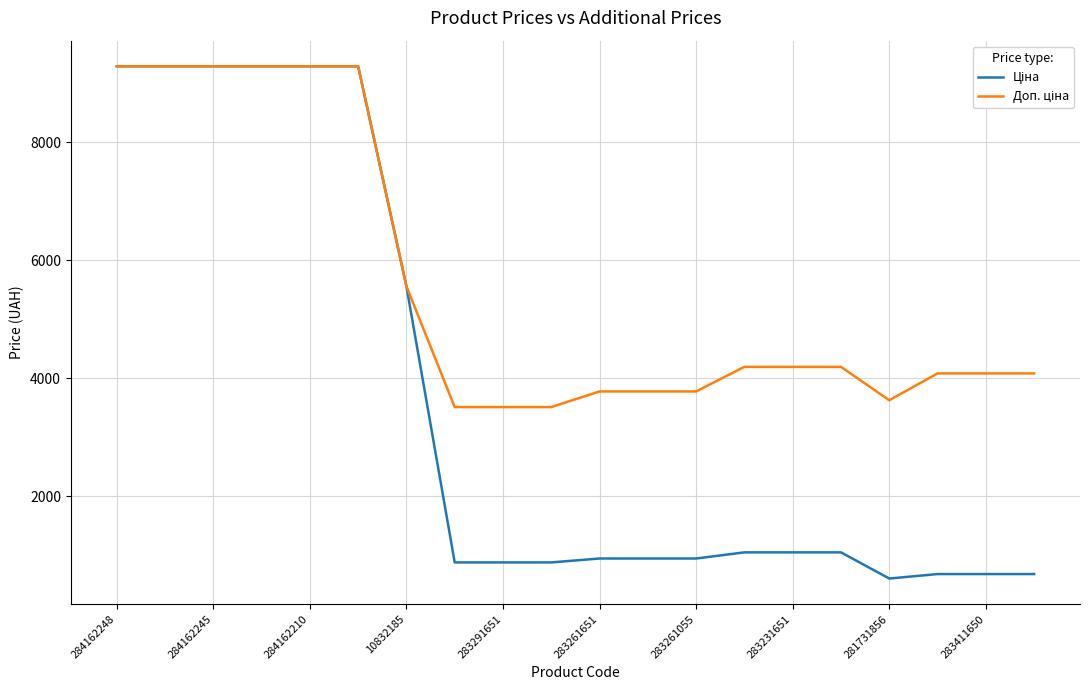

Does the chart display data point markers on the line(s)?

No